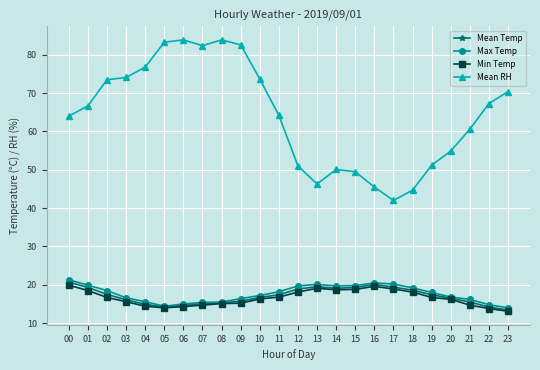

What is the approximate value of Mean Temp at 14?

19.1